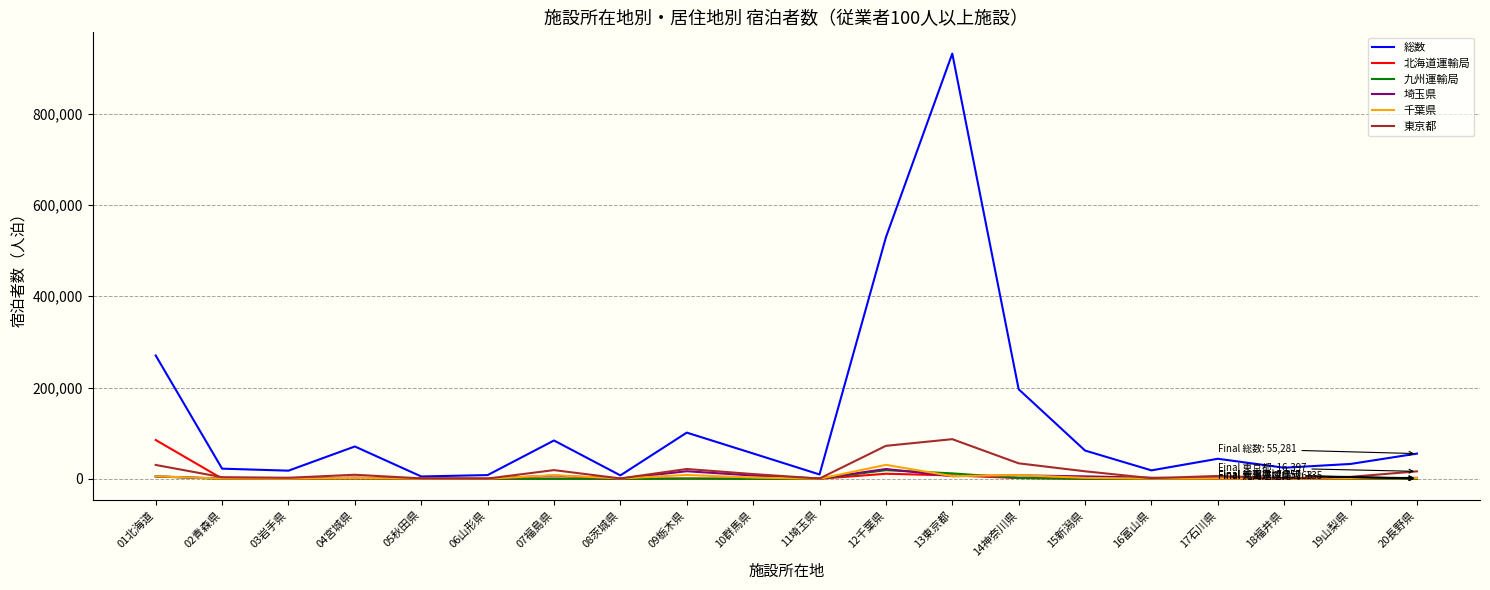

Which series has the largest range (max minus min)?

総数